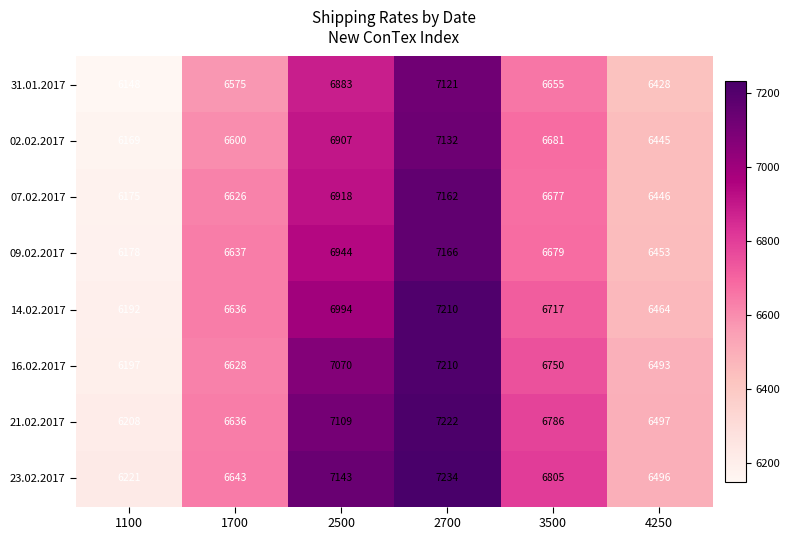

Where is 31.01.2017 nearest to the value 6634?

3500